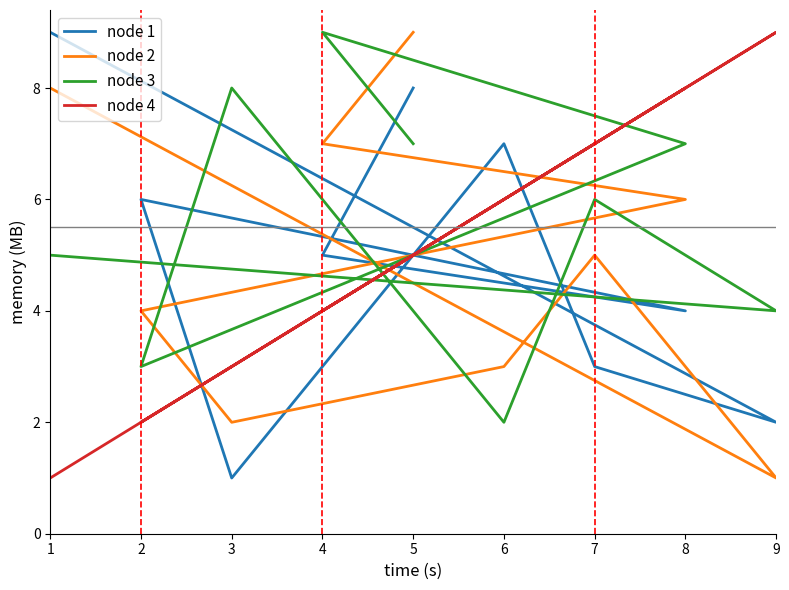

Does the chart have visible grid lines?

No